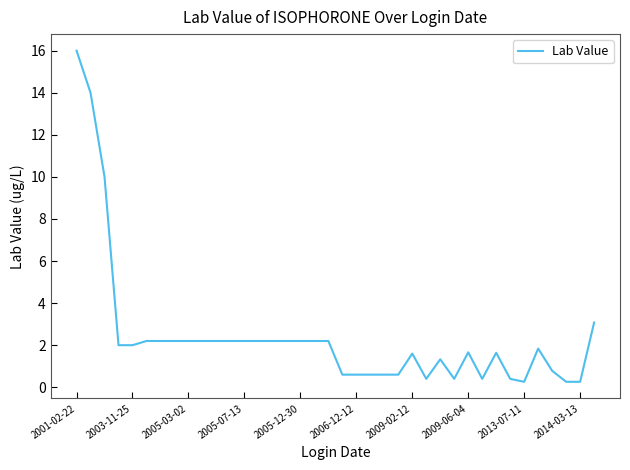

What is the difference between the maximum and minimum values?

15.7